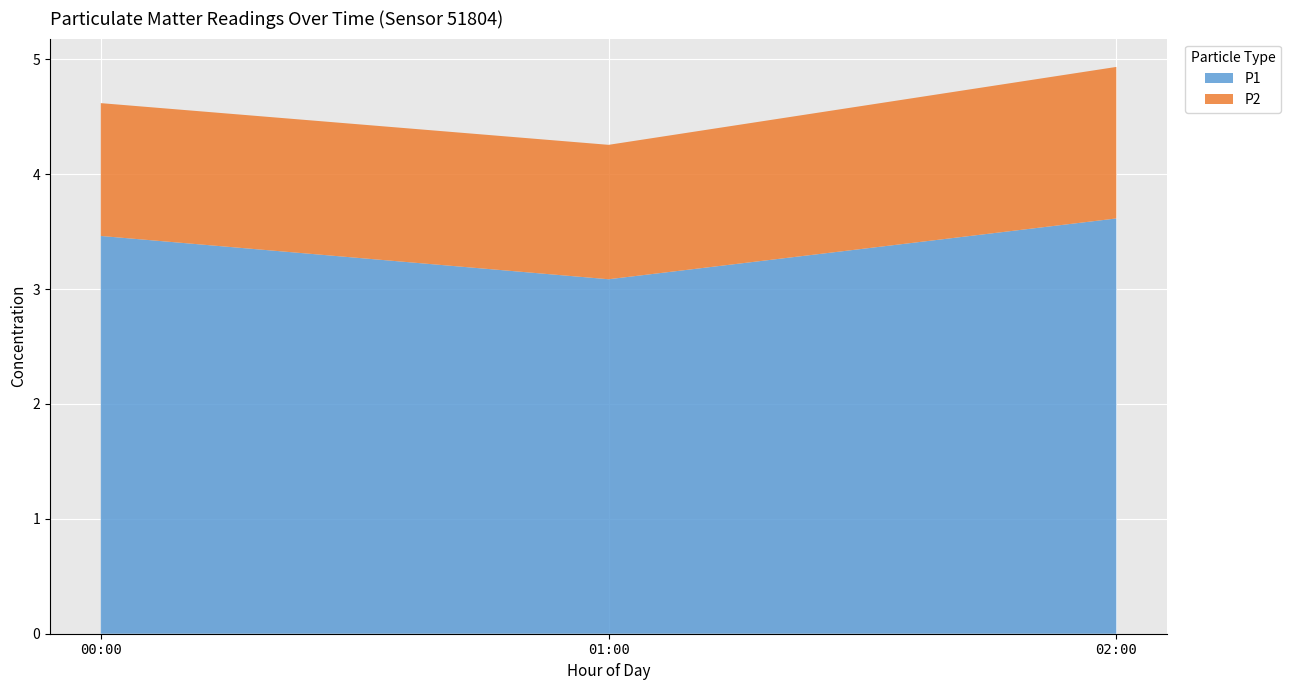

At which category is the sum across all series the highest?

02:00